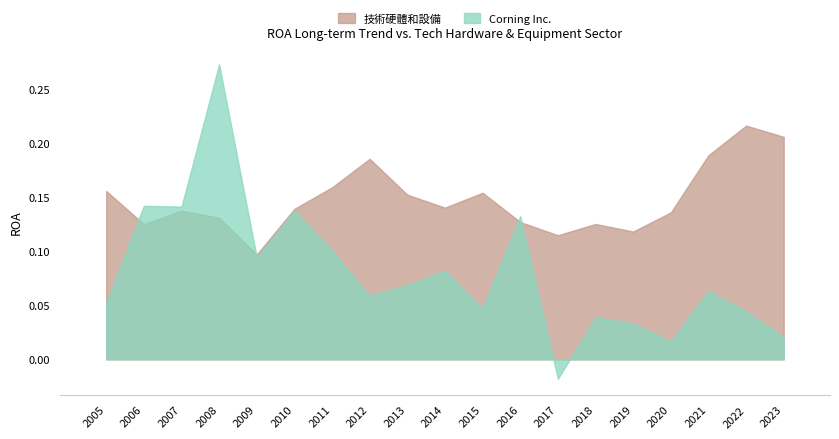

How many bars are there in total?

19